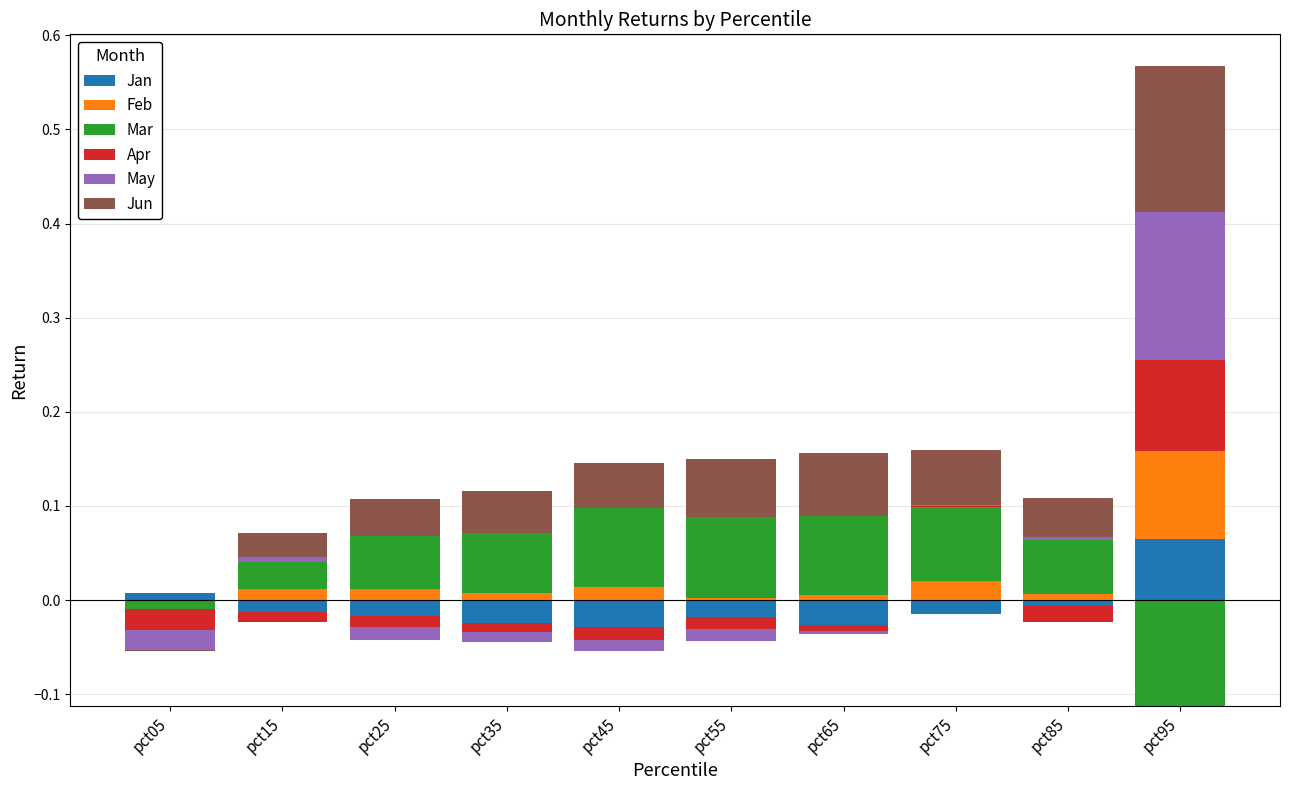

At which category is the sum across all series the highest?

pct95